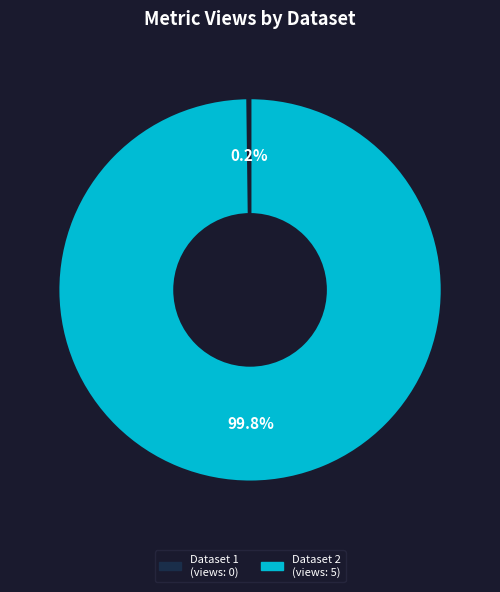

Does any single category account for the majority?

Yes